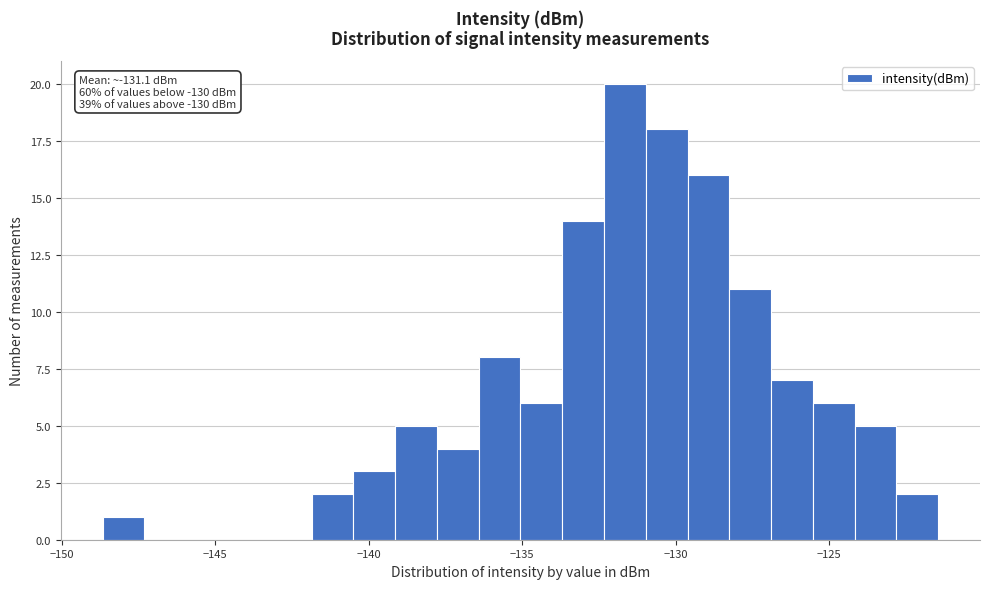

Read against the x-axis, roughly where is the centre of the tallest bar?

-131.5